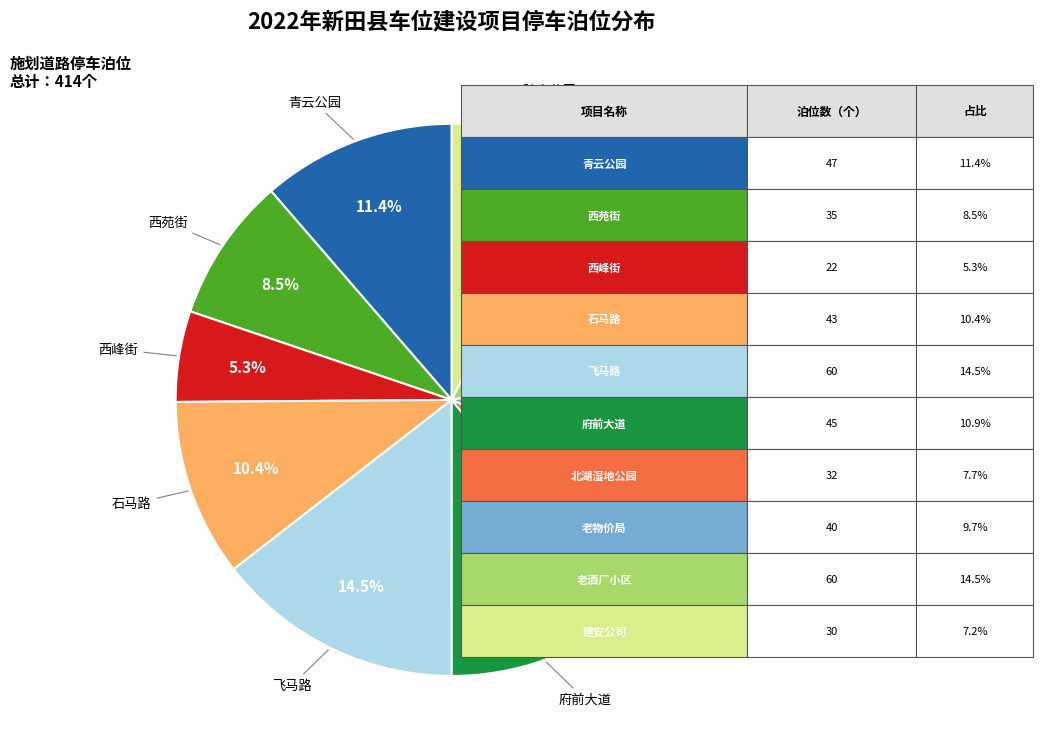

Is there a majority slice in this chart?

No